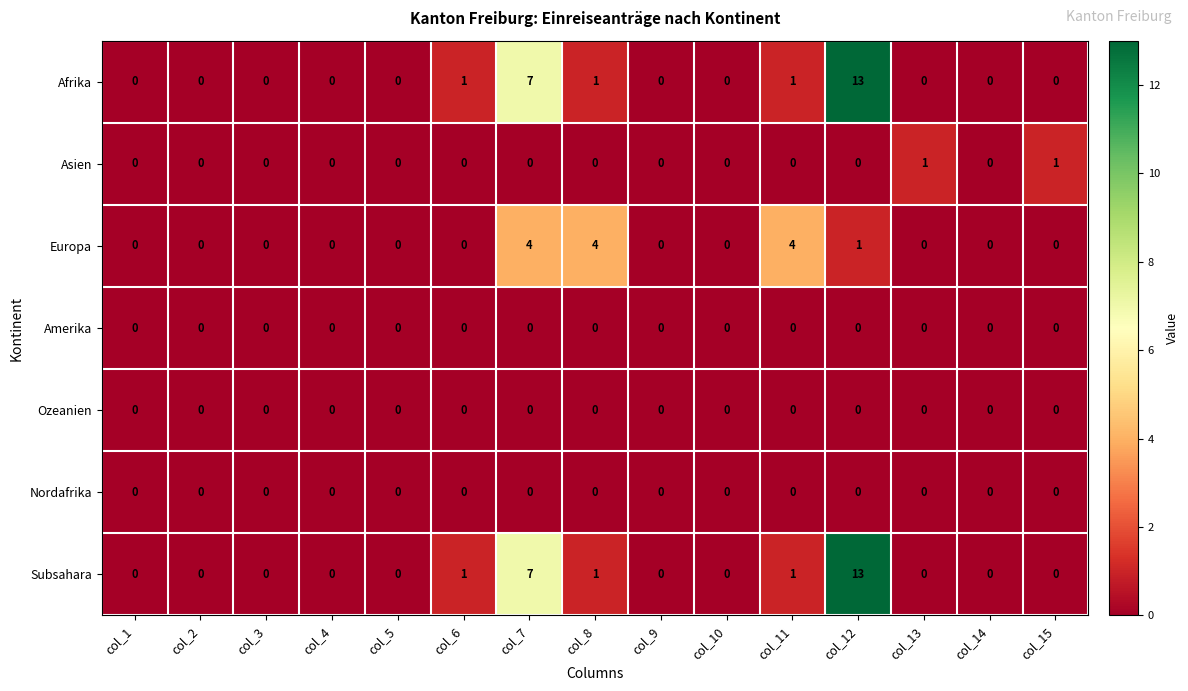

What is the maximum value shown in the chart?

13